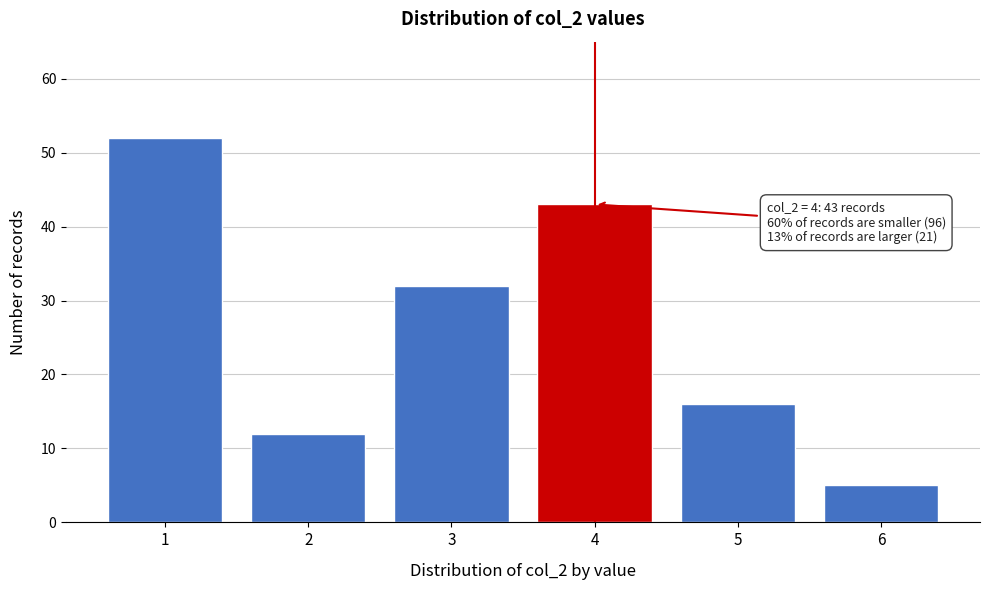

Reading left to right, what are all the values shown in this chart?

1=52	2=12	3=32	4=43	5=16	6=5